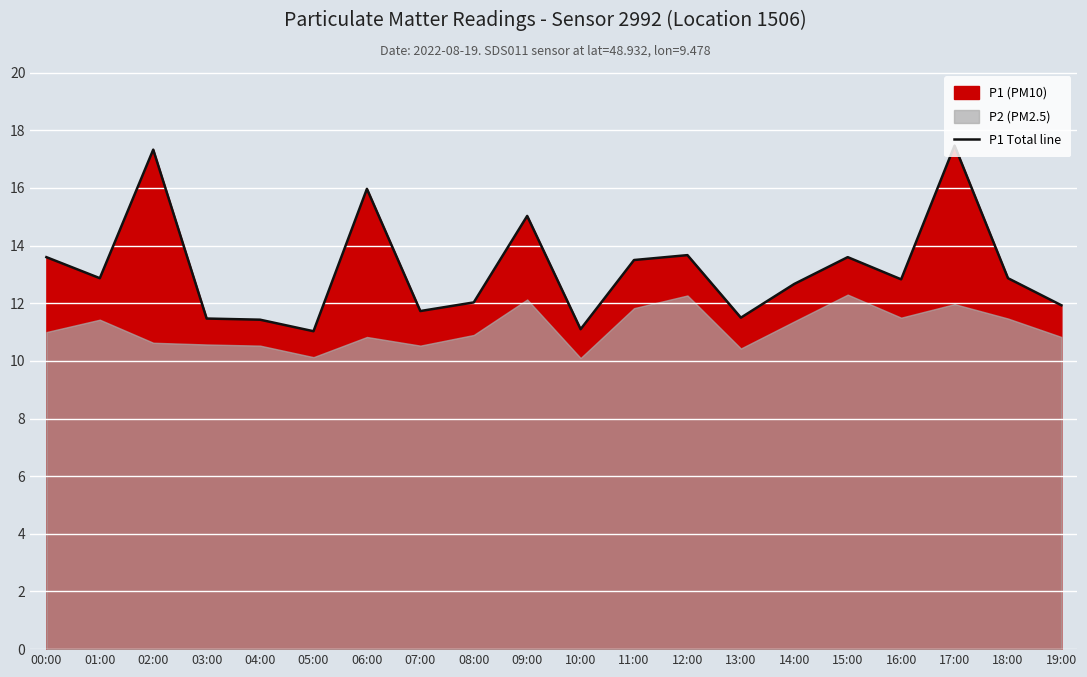

Does the chart display data point markers on the line(s)?

No